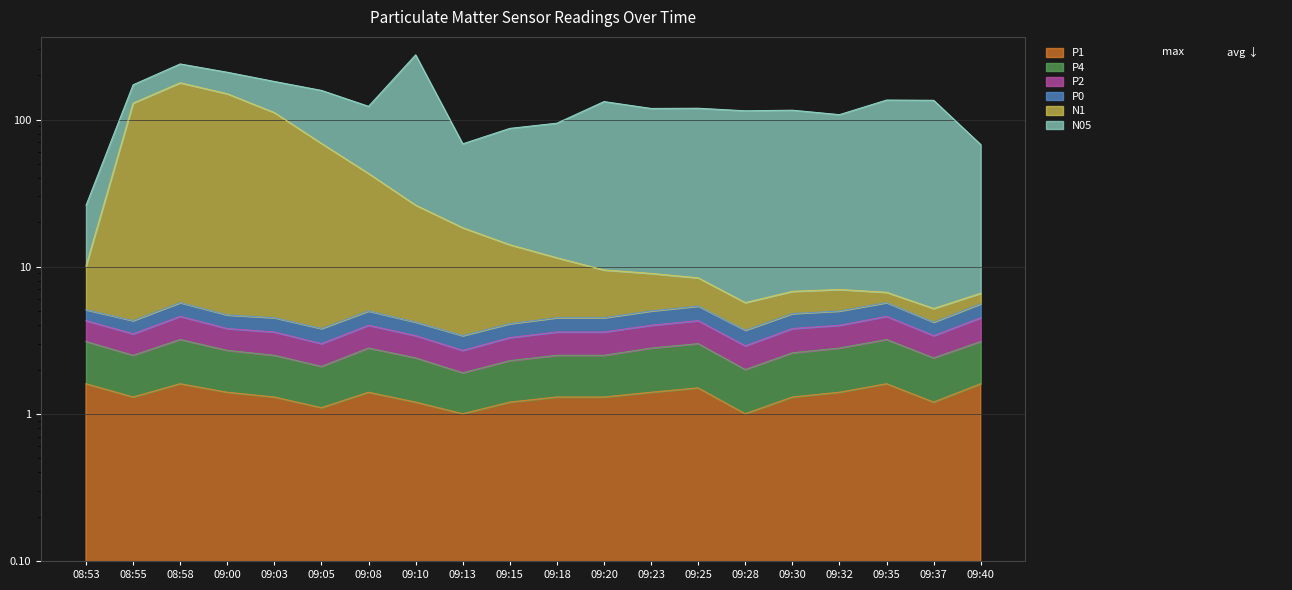

At which category is the sum across all series the highest?

08:58